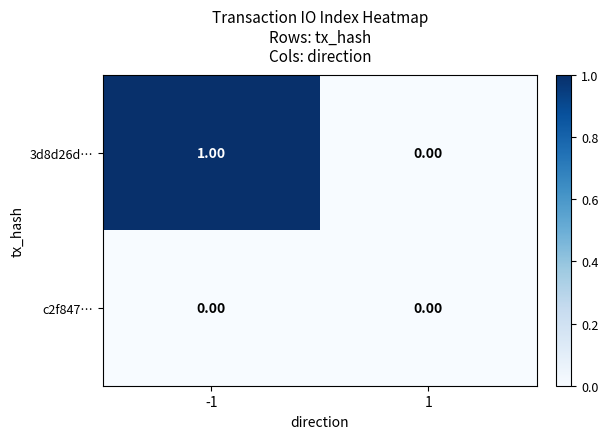

Between -1 and 1, which series saw the biggest shift?

3d8d26d…